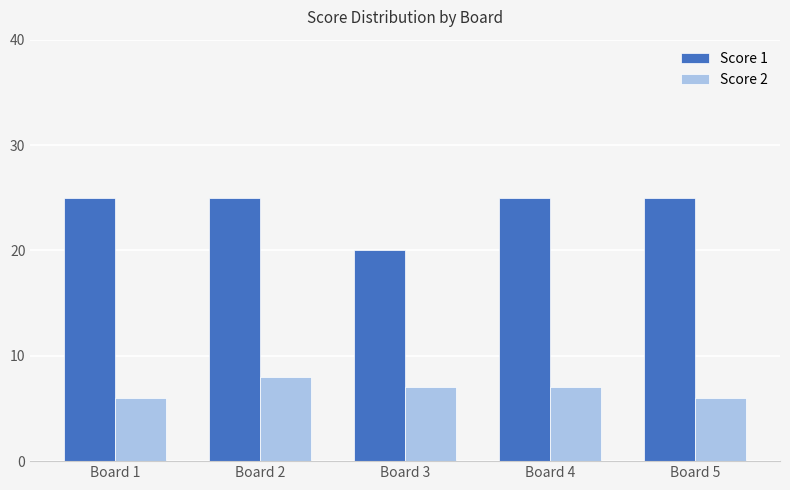

What is the value of the Score 2 bar at the 5th from the left?

6